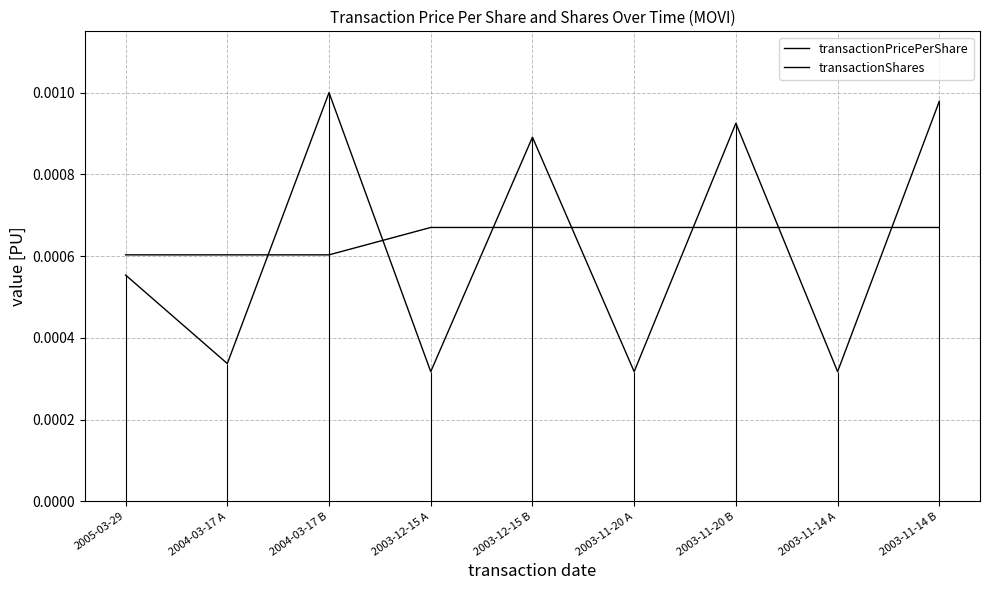

Is the value of transactionPricePerShare at 2003-11-14 B greater than the value of transactionShares at 2003-11-14 B?

Yes